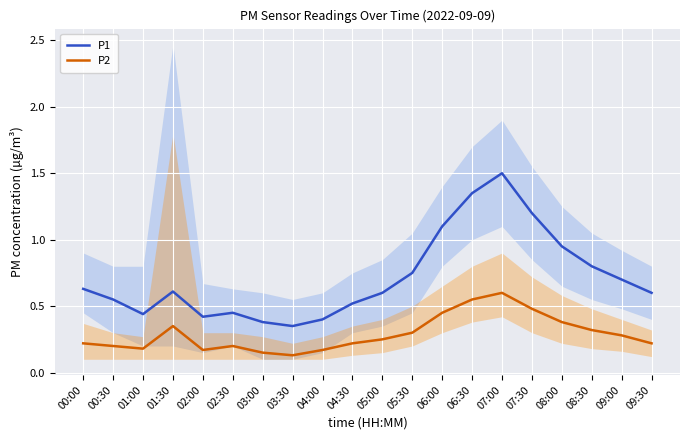

True or false: P1 has a value of 0.6 at 01:00.

False